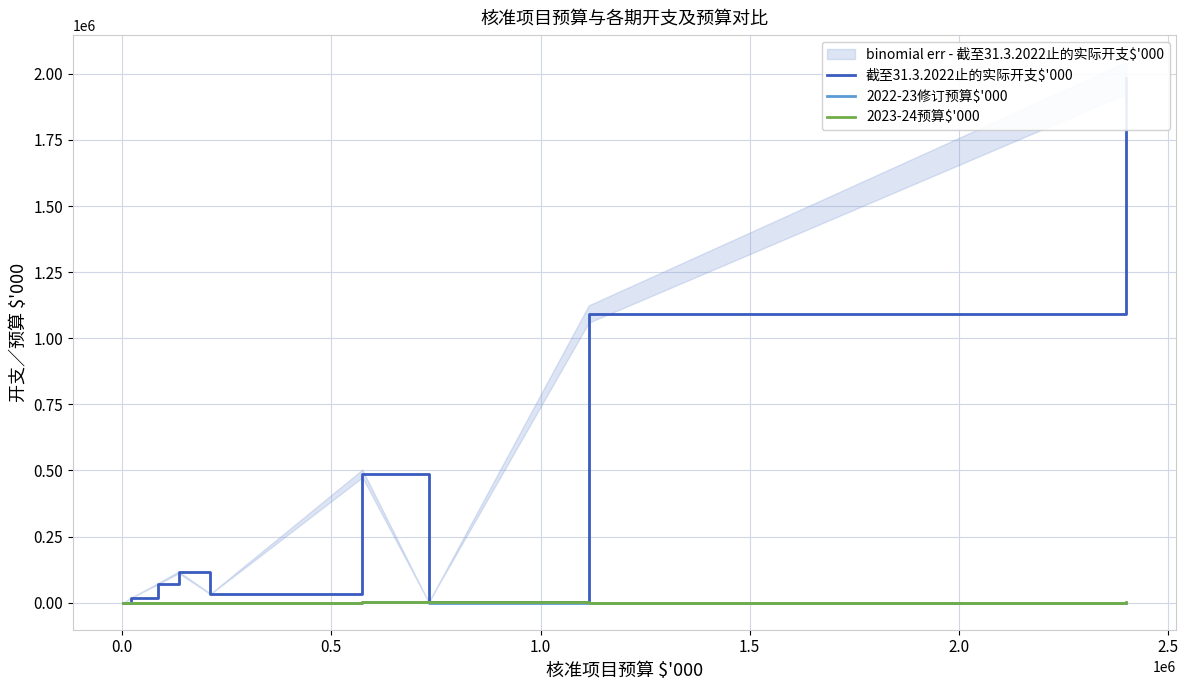

What is the difference between the maximum and minimum values in the 2022-23修订预算$'000 series?

1000